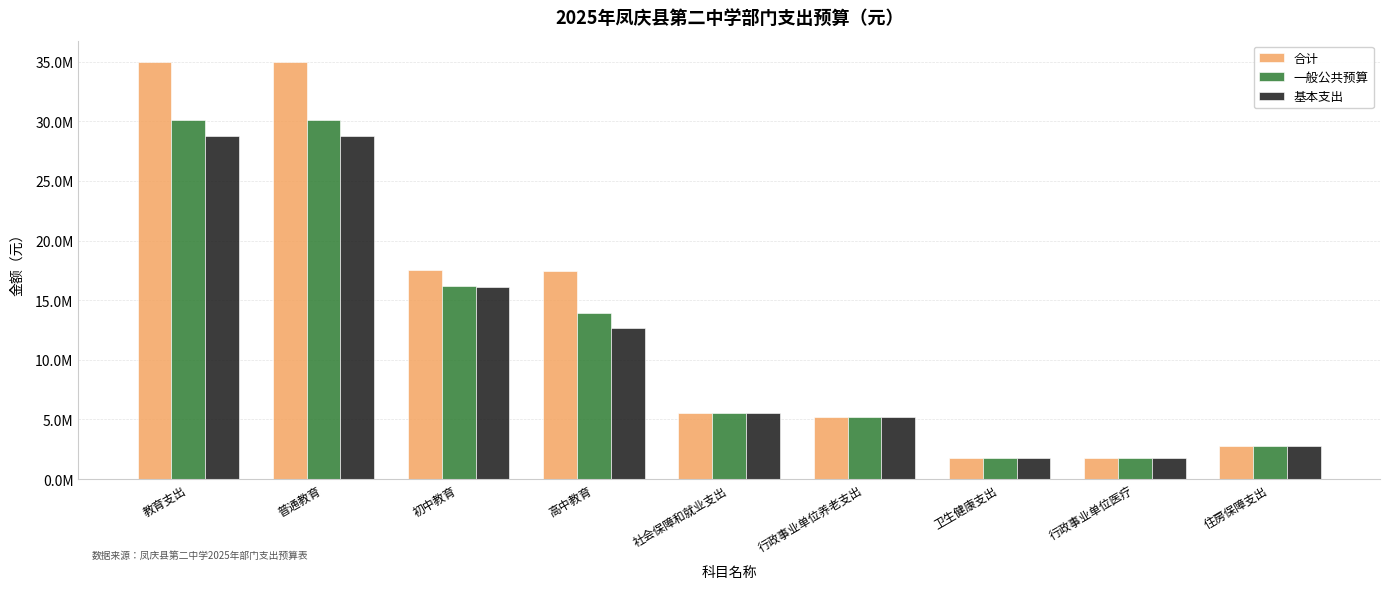

List the series in order of their overall mean, lowest first.

基本支出, 一般公共预算, 合计